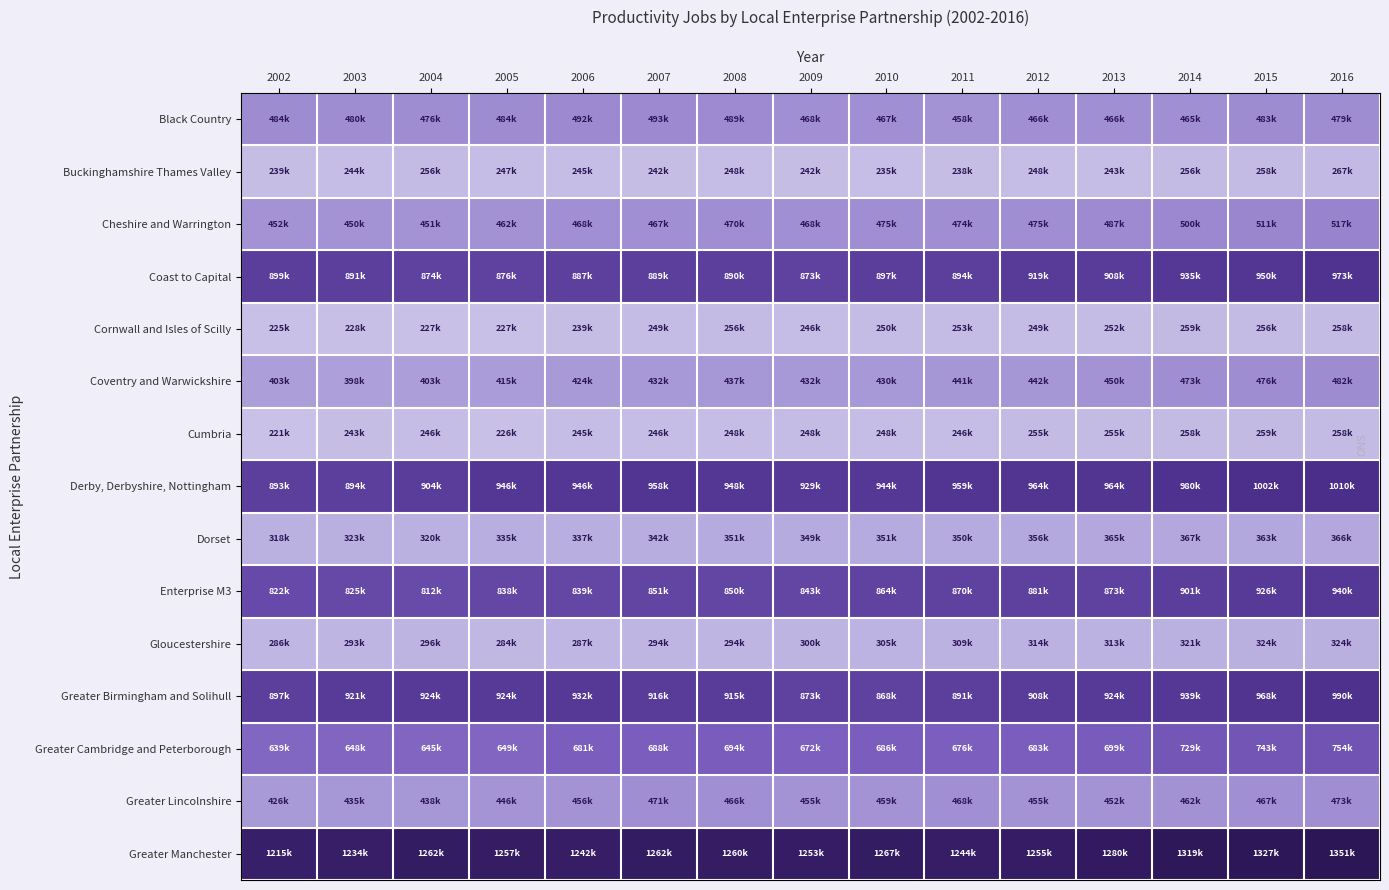

Which series has the widest spread of values?

Greater Manchester